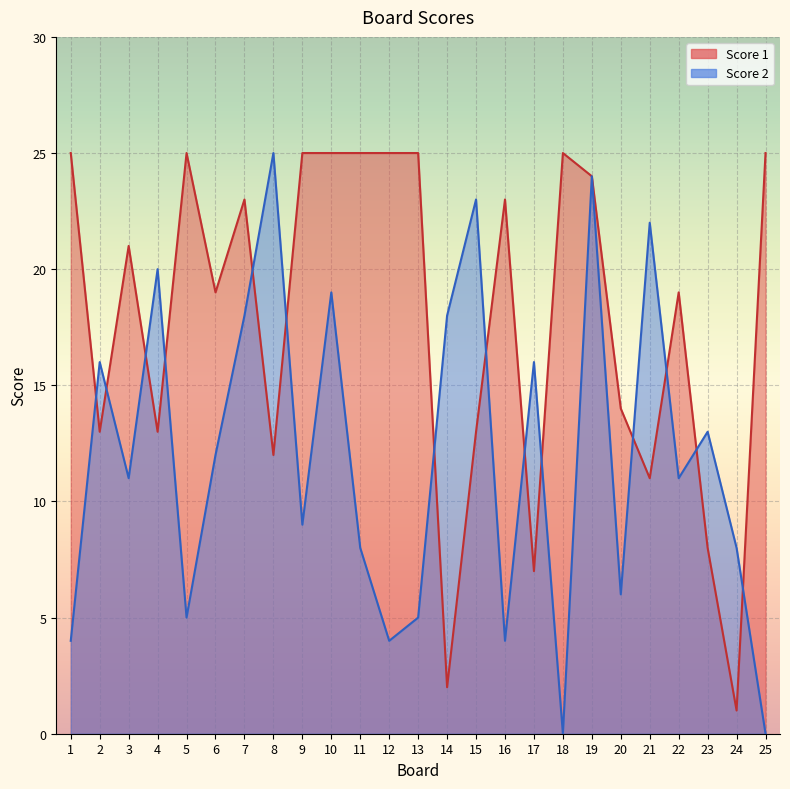

Reading left to right, list all the values displayed in this chart.

Score 2: 1=4	2=16	3=11	4=20	5=5	6=12	7=18	8=25	9=9	10=19	11=8	12=4	13=5	14=18	15=23	16=4	17=16	18=0	19=24	20=6	21=22	22=11	23=13	24=8	25=0
Score 1: 1=25	2=13	3=21	4=13	5=25	6=19	7=23	8=12	9=25	10=25	11=25	12=25	13=25	14=2	15=13	16=23	17=7	18=25	19=24	20=14	21=11	22=19	23=8	24=1	25=25